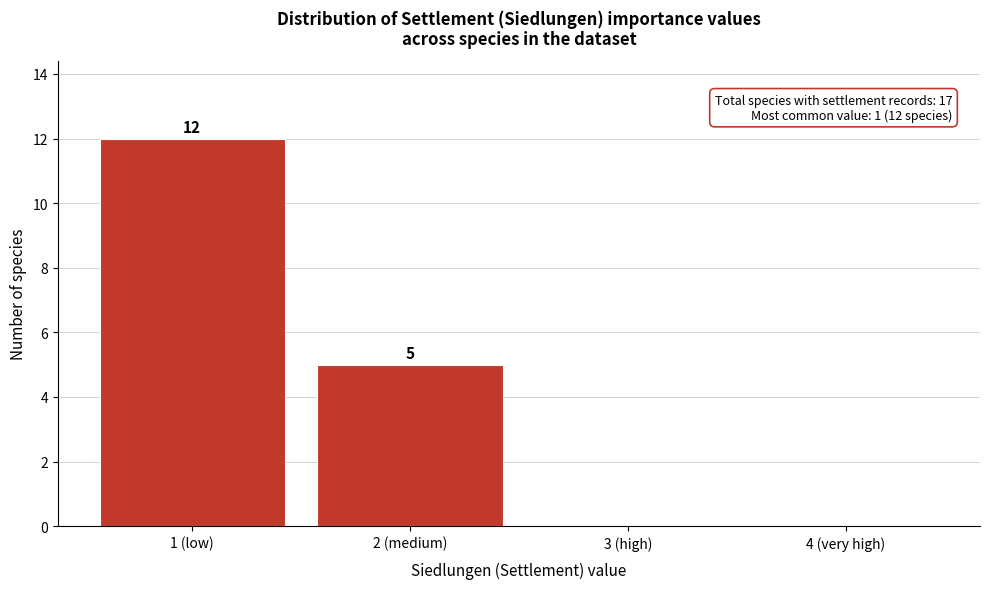

Reading left to right, what are all the values shown in this chart?

1 (low)=12	2 (medium)=5	3 (high)=0	4 (very high)=0